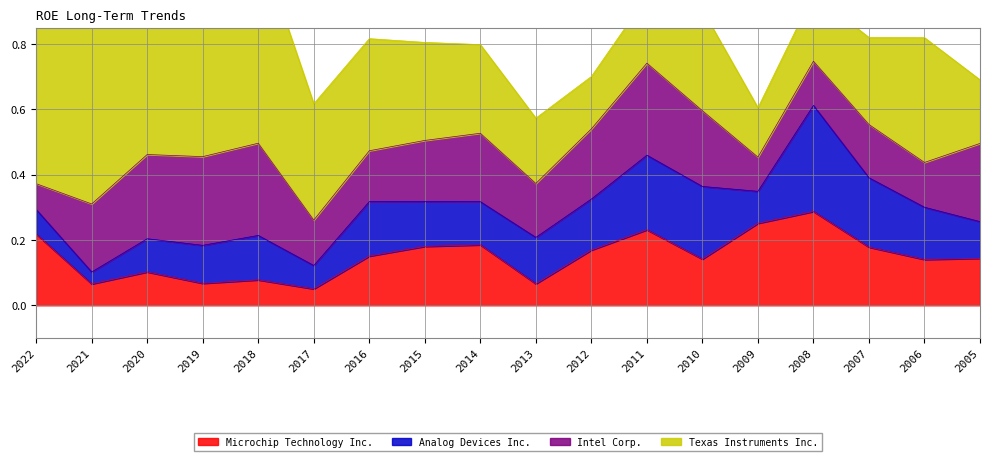

Reading left to right, extract all data points from this chart.

Microchip Technology Inc.: 2022=0.2	2021=0.1	2020=0.1	2019=0.1	2018=0.1	2017=0.1	2016=0.2	2015=0.2	2014=0.2	2013=0.1	2012=0.2	2011=0.2	2010=0.1	2009=0.3	2008=0.3	2007=0.2	2006=0.1	2005=0.1
Analog Devices Inc.: 2022=0.1	2021=0.0	2020=0.1	2019=0.1	2018=0.1	2017=0.1	2016=0.2	2015=0.1	2014=0.1	2013=0.1	2012=0.2	2011=0.2	2010=0.2	2009=0.1	2008=0.3	2007=0.2	2006=0.2	2005=0.1
Intel Corp.: 2022=0.1	2021=0.2	2020=0.3	2019=0.3	2018=0.3	2017=0.1	2016=0.2	2015=0.2	2014=0.2	2013=0.2	2012=0.2	2011=0.3	2010=0.2	2009=0.1	2008=0.1	2007=0.2	2006=0.1	2005=0.2
Texas Instruments Inc.: 2022=0.6	2021=0.6	2020=0.6	2019=0.6	2018=0.6	2017=0.4	2016=0.3	2015=0.3	2014=0.3	2013=0.2	2012=0.2	2011=0.2	2010=0.3	2009=0.2	2008=0.2	2007=0.3	2006=0.4	2005=0.2